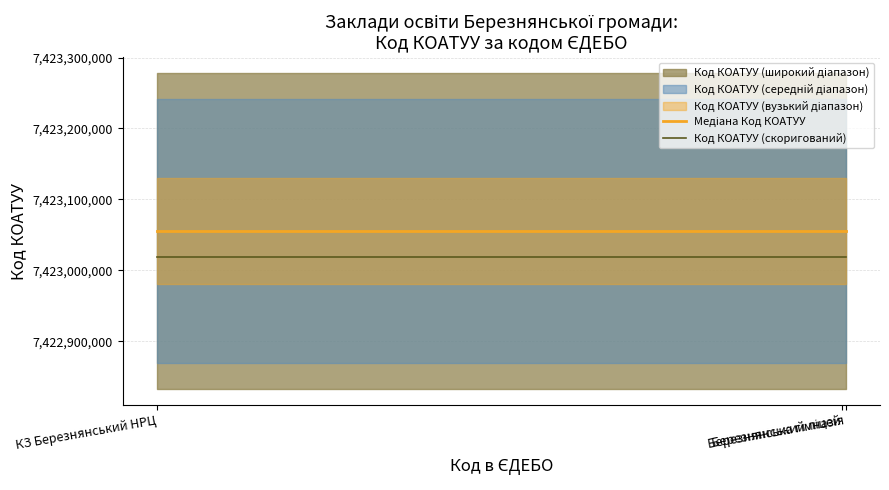

Reading right to left, what are all the values shown in this chart?

Медіана Код КОАТУУ: КЗ Березнянський НРЦ=7423055300.0	Березнянський ліцей=7423055300.0	Березнянська гімназія=7423055300.0
Код КОАТУУ (скоригований): КЗ Березнянський НРЦ=7423018184.7	Березнянський ліцей=7423018184.7	Березнянська гімназія=7423018184.7